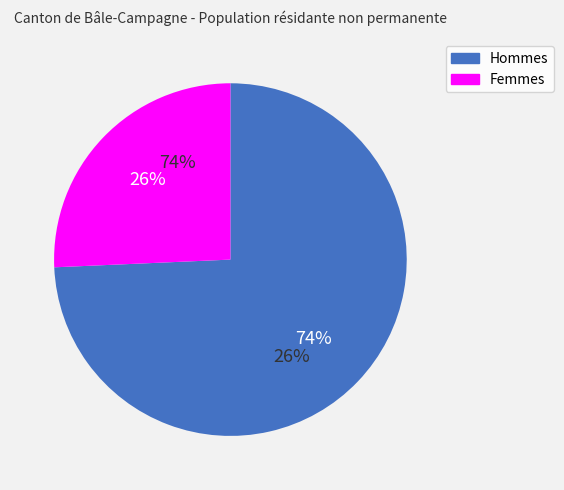

Is there any slice that represents more than half of the pie?

Yes